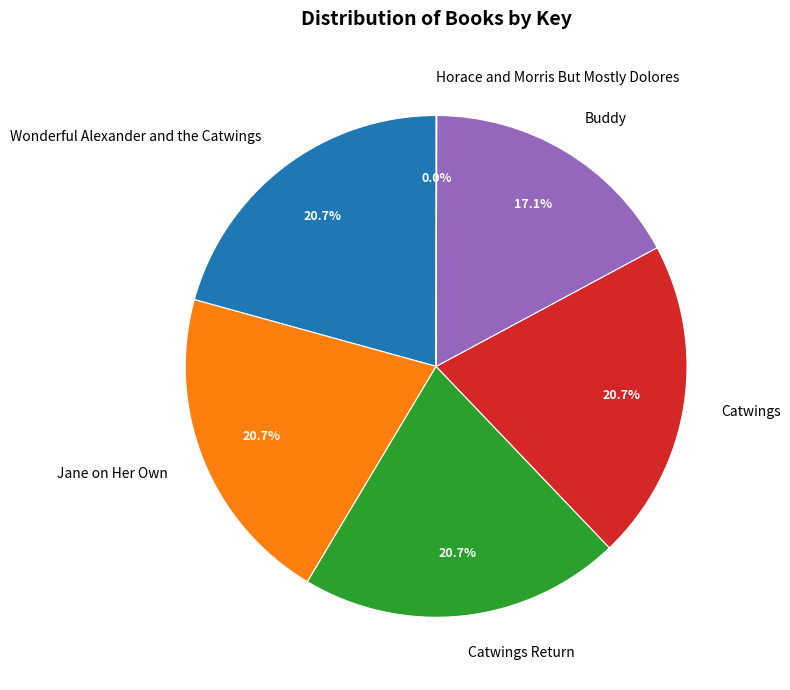

Do Wonderful Alexander and the Catwings and Jane on Her Own together represent more than half of the pie?

No